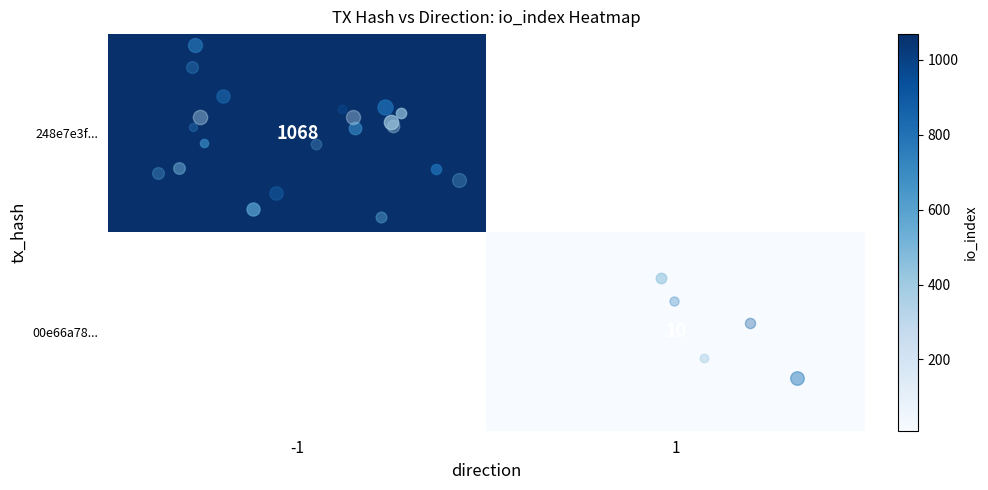

At how many categories does at least one series exceed 230?

1